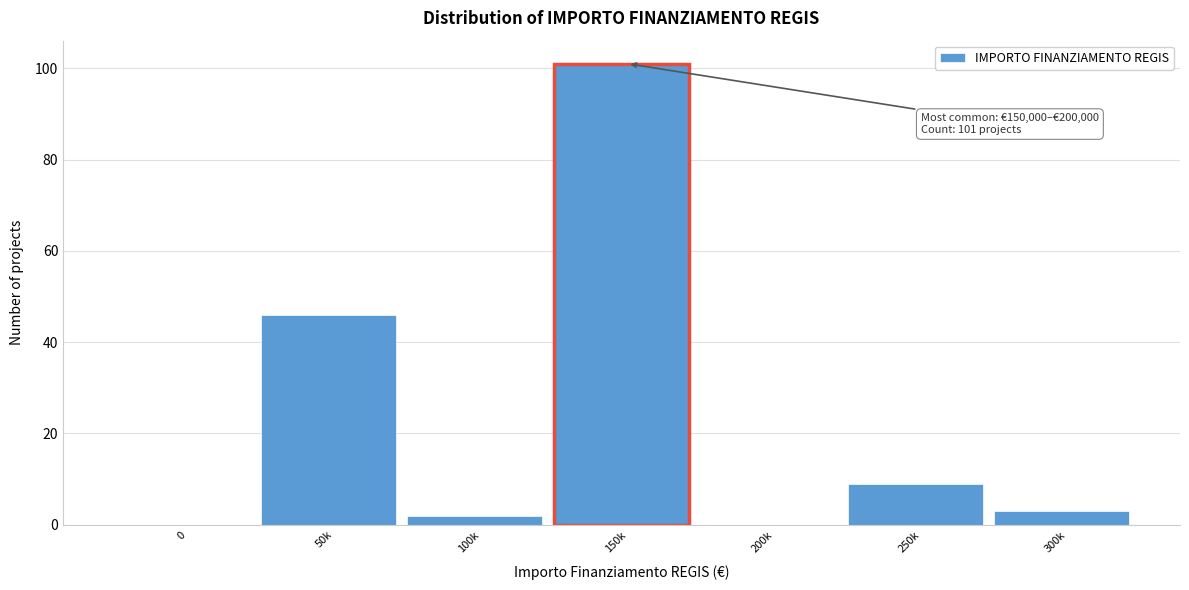

Reading right to left, what are all the values shown in this chart?

300k=3	250k=9	200k=0	150k=101	100k=2	50k=46	0=0